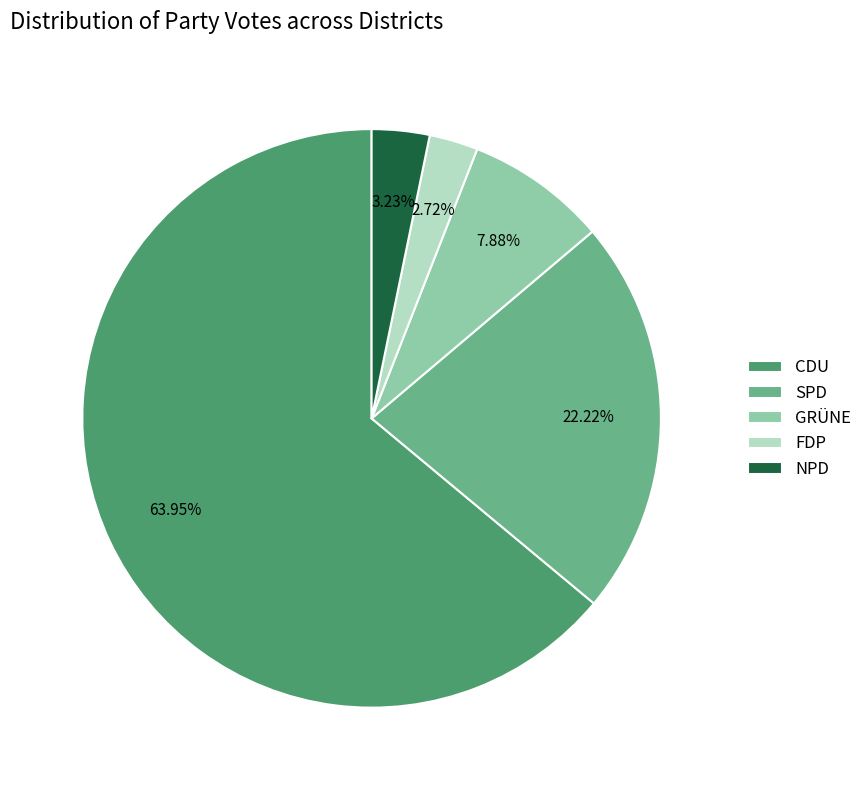

To the nearest percent, what percentage of the pie is GRÜNE?

8%